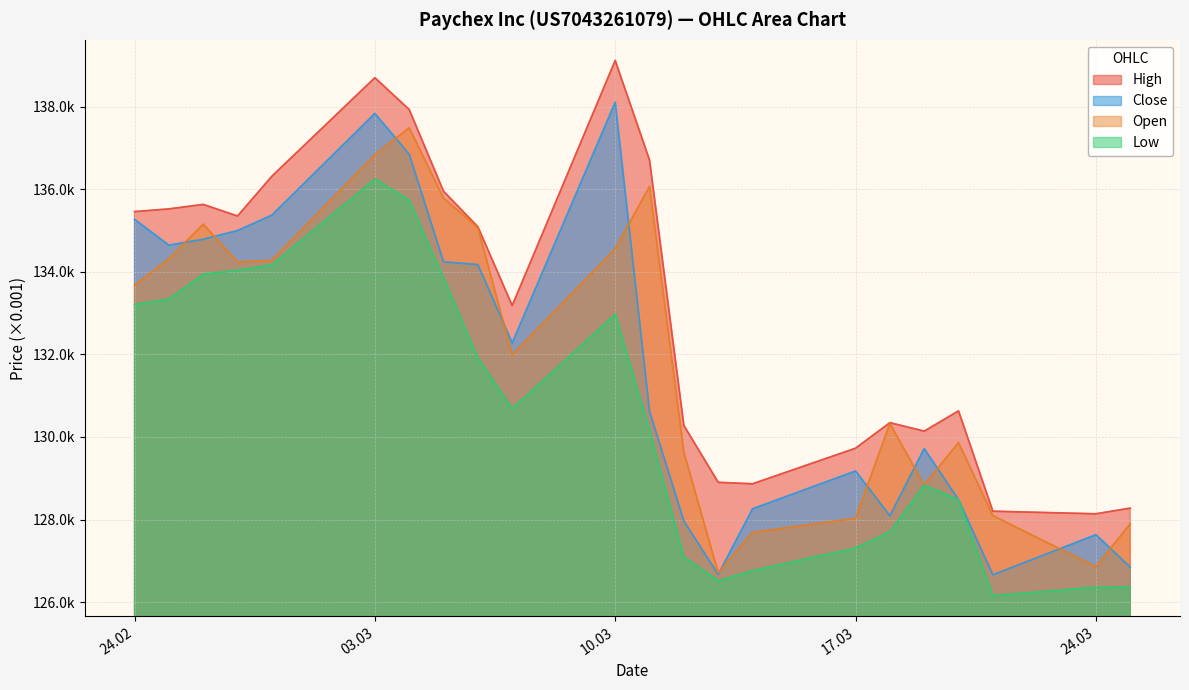

What is the label of the 16th point from the right?

04.03.2025